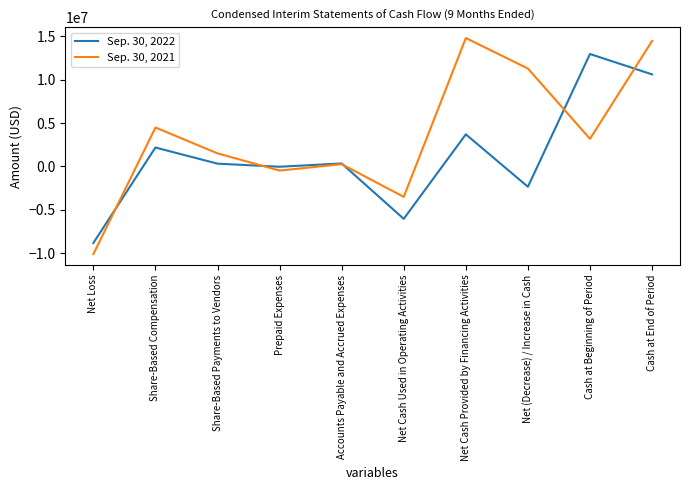

What is the approximate value of Sep. 30, 2022 at Prepaid Expenses, to the nearest 100?

-42500